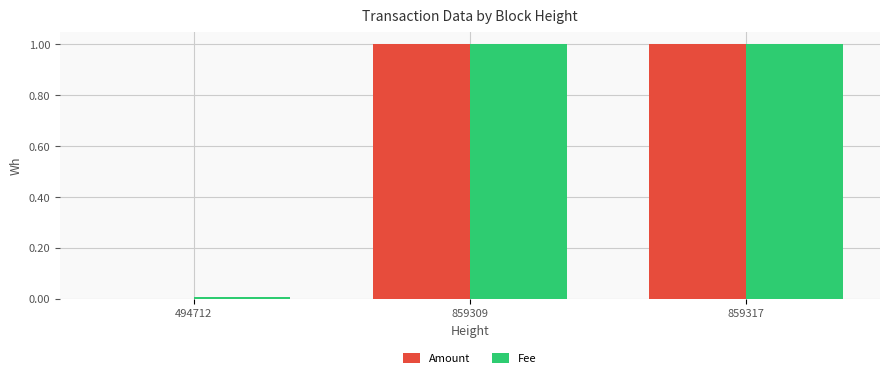

What is the sum of all Fee values?

2.0